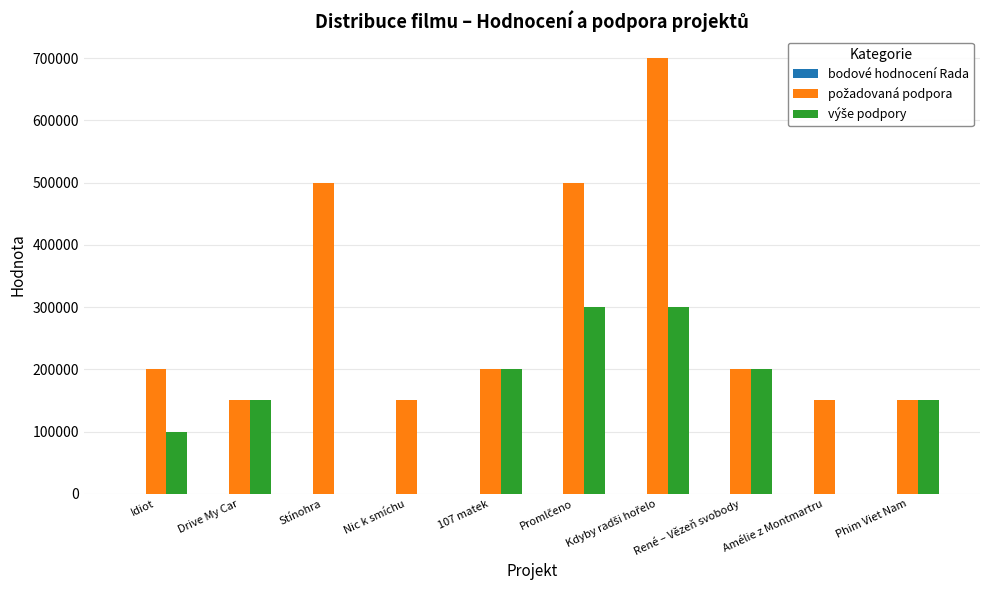

How many series are shown in this chart?

3